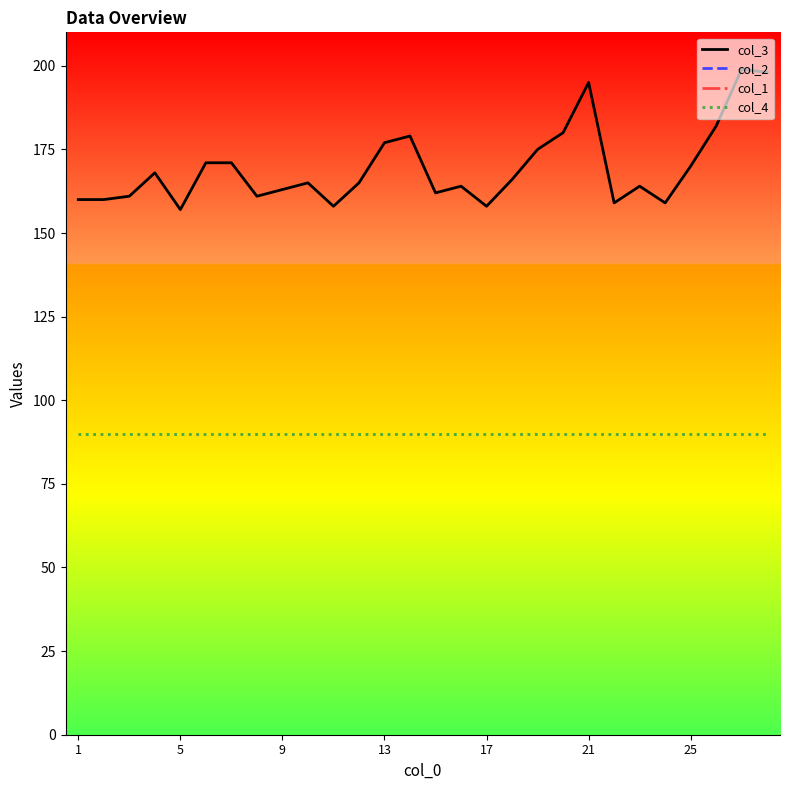

The col_1 series shows 1210 at 22. True or false?

False